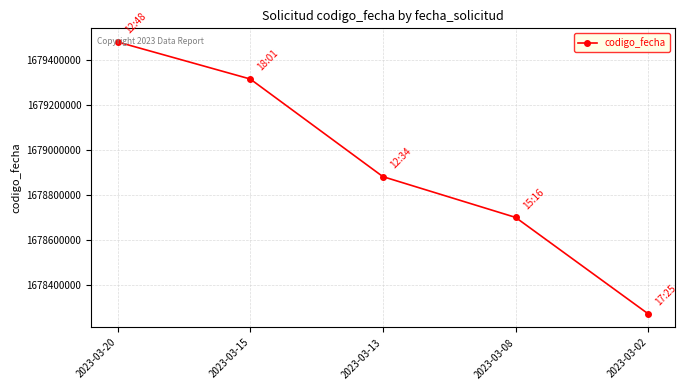

Rank the categories by value from highest to lowest.

2023-03-20, 2023-03-15, 2023-03-13, 2023-03-08, 2023-03-02